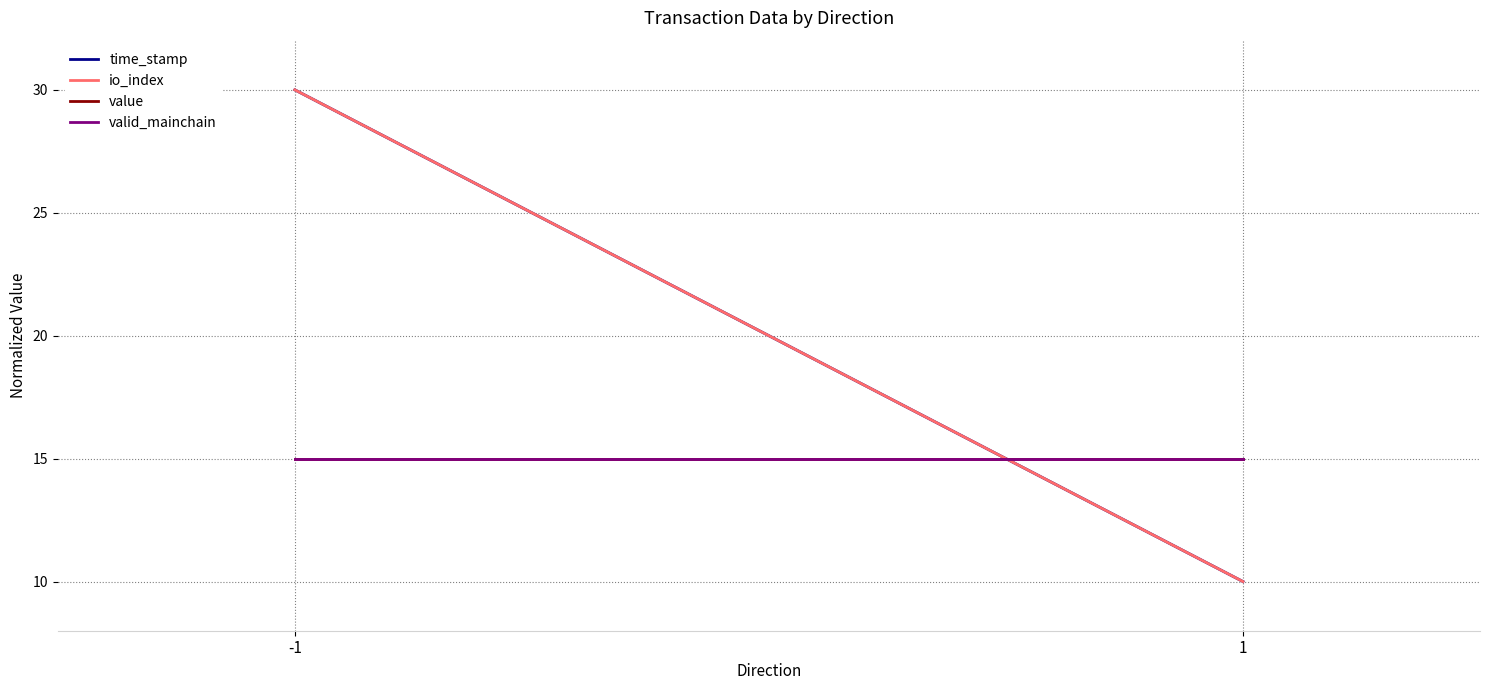

How many data points does each series have?

2